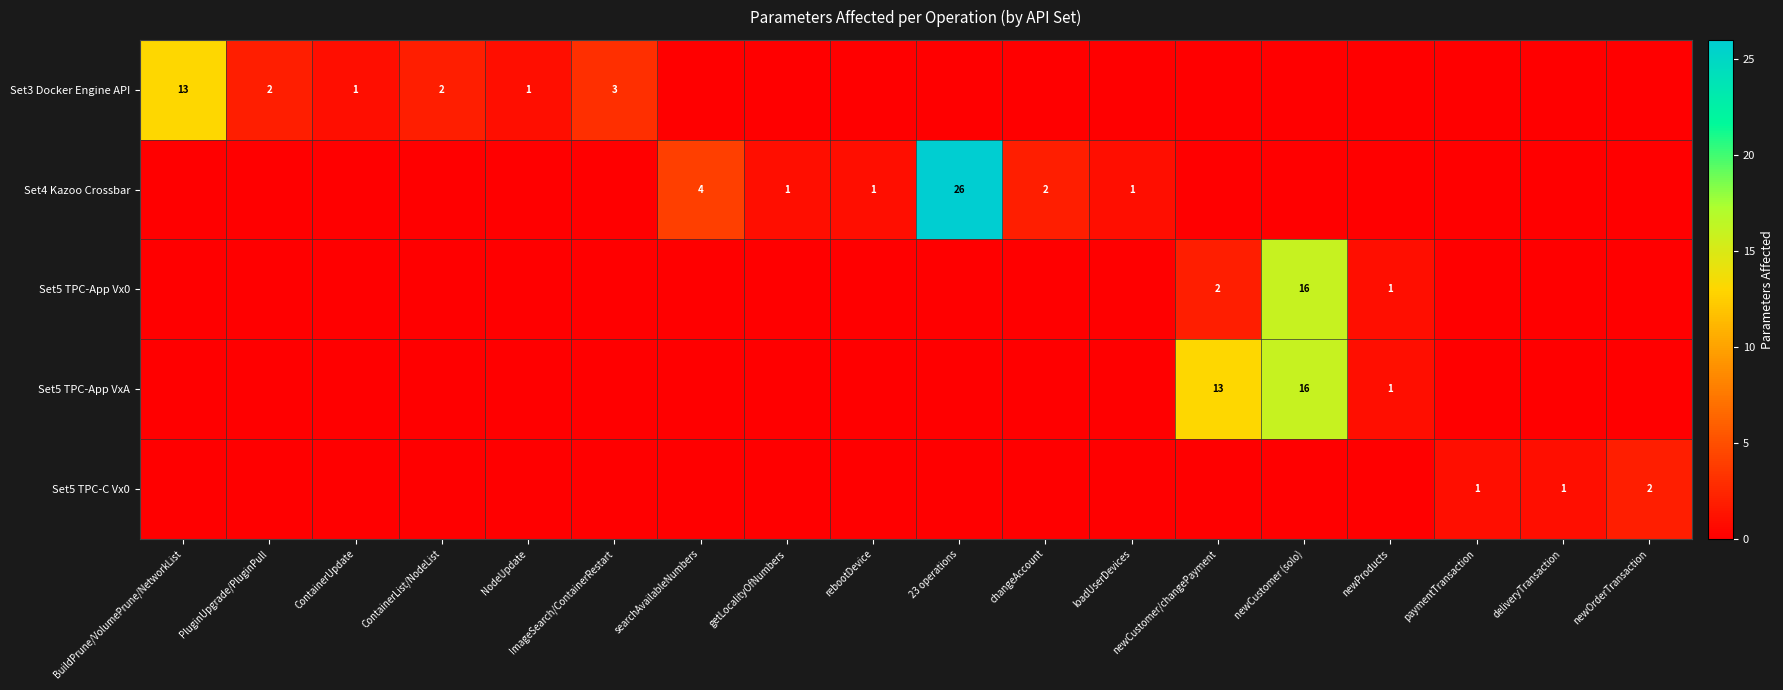

The Set5 TPC-App VxA series shows 21 at newCustomer (solo). True or false?

False